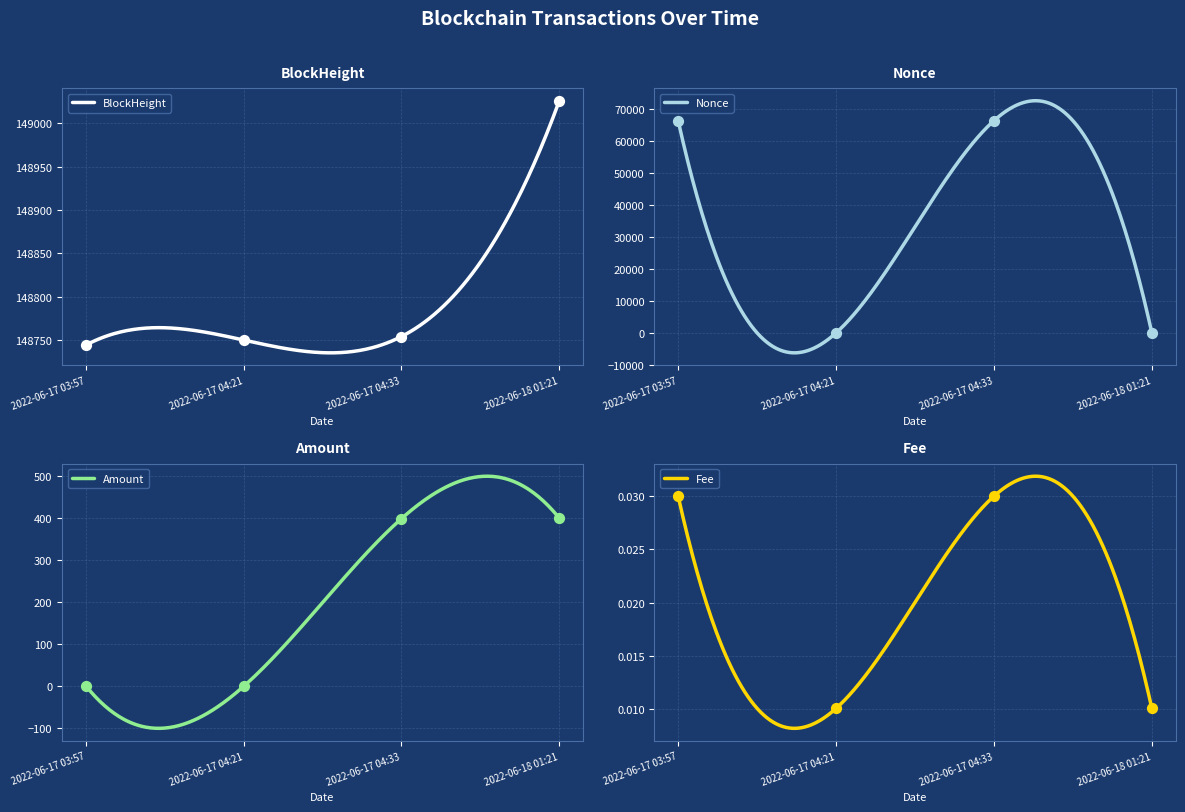

Is the value of Nonce at 2022-06-17 04:21 greater than the value of BlockHeight at 2022-06-17 04:21?

No